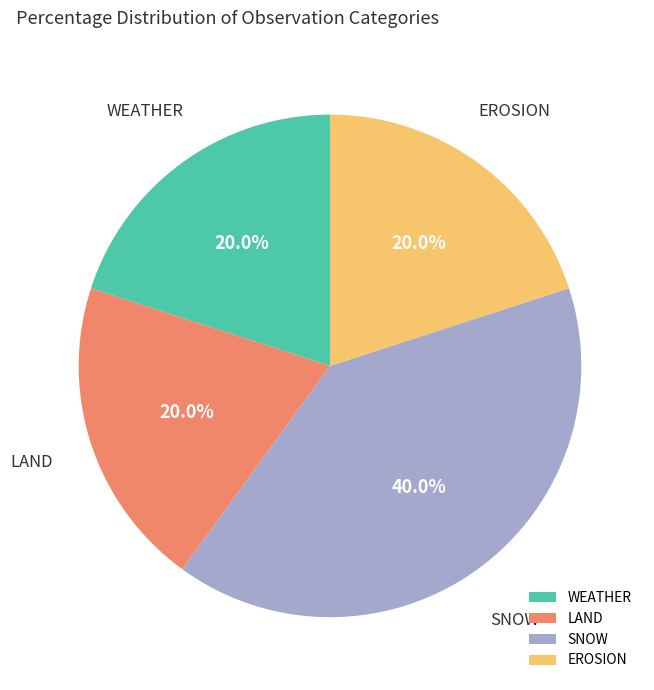

How much of the chart is everything except SNOW?

60.0%